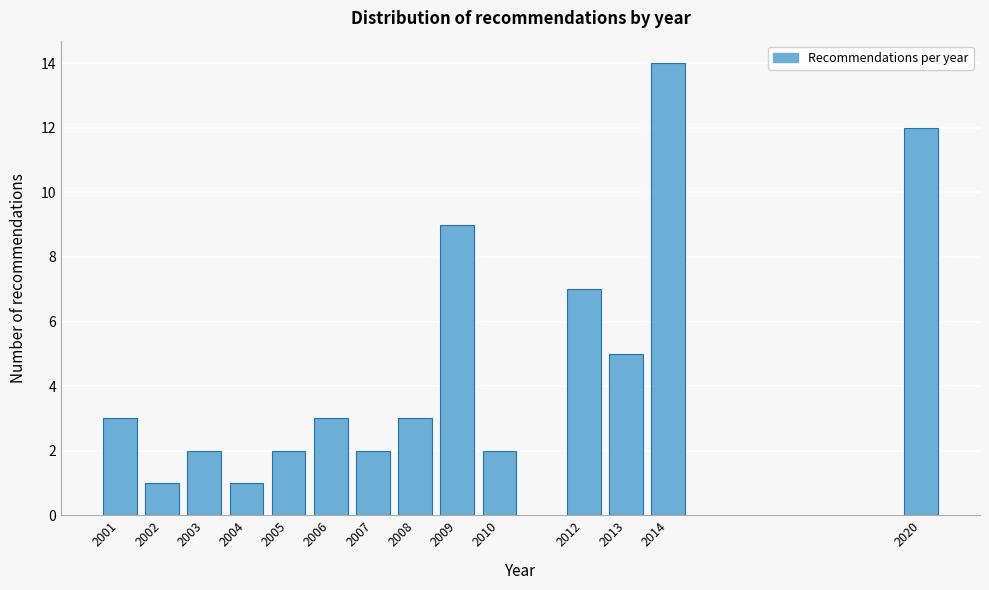

Reading left to right, extract all data points from this chart.

2001=3	2002=1	2003=2	2004=1	2005=2	2006=3	2007=2	2008=3	2009=9	2010=2	2012=7	2013=5	2014=14	2020=12